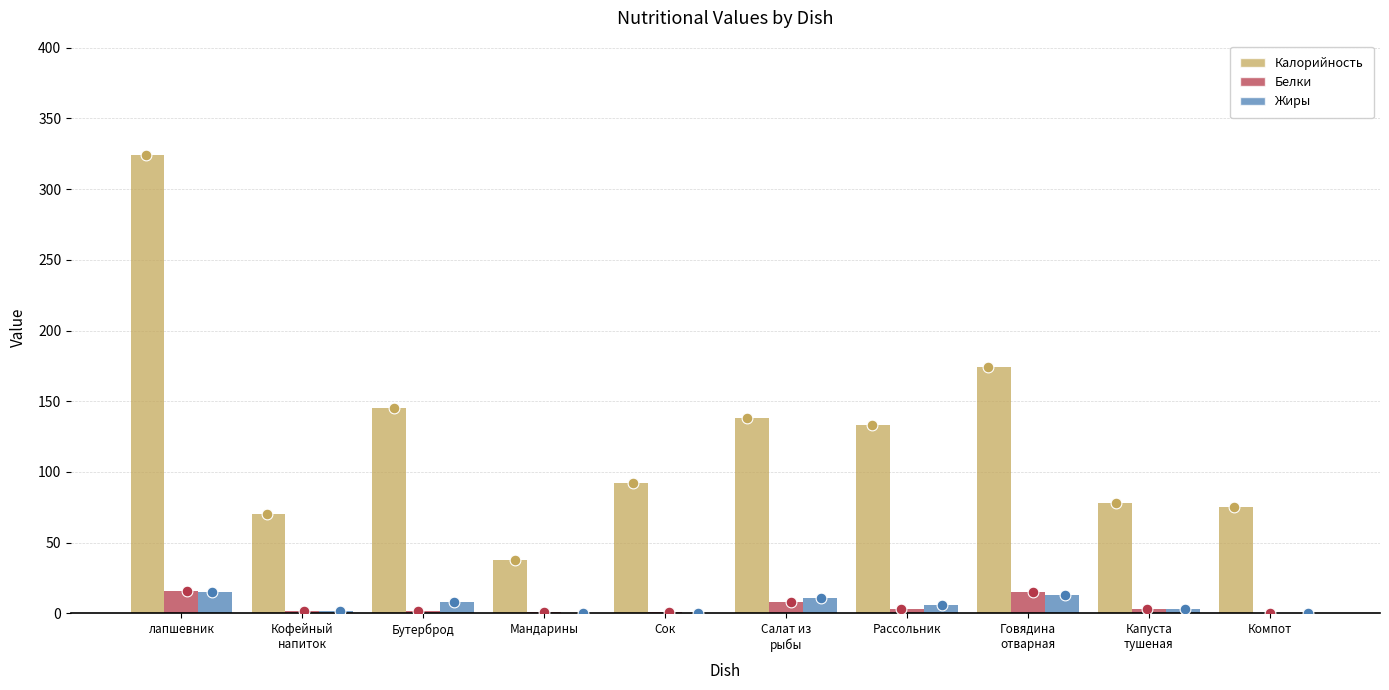

At which category is the sum across all series the highest?

лапшевник